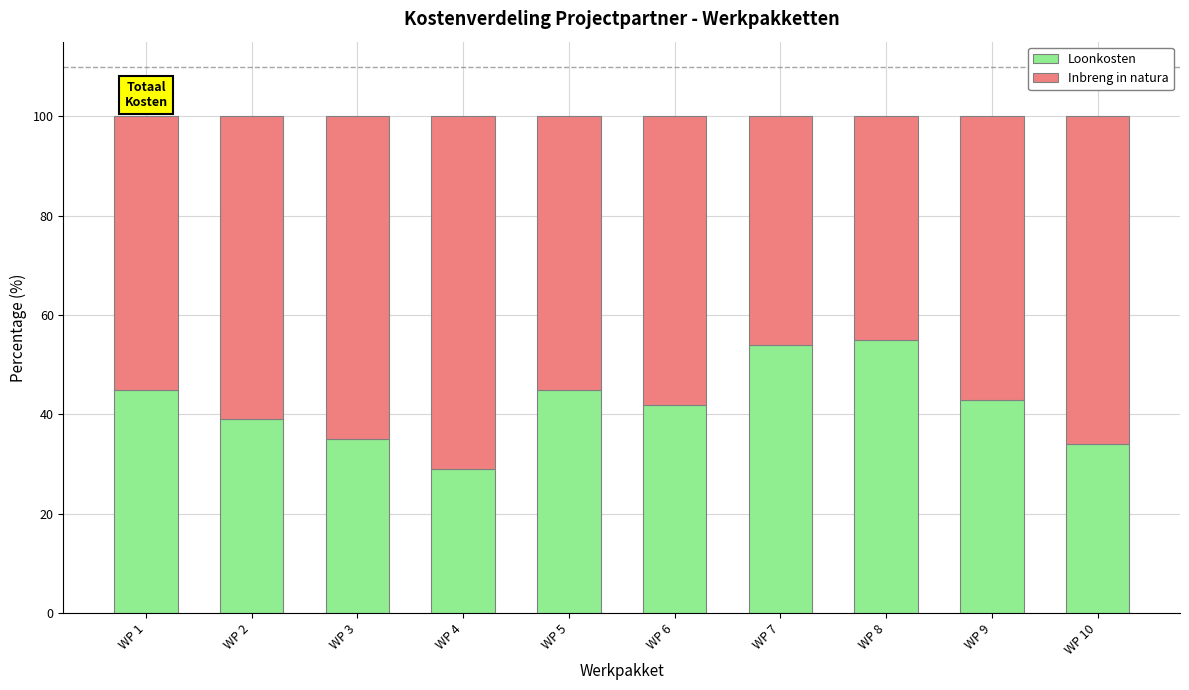

What is the total value across all series at WP 5?

100